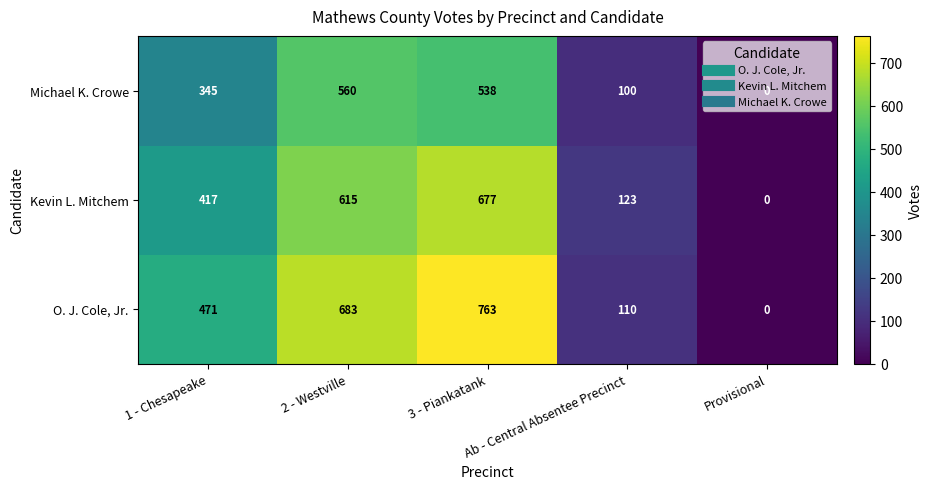

What is the highest value of the O. J. Cole, Jr. series?

763